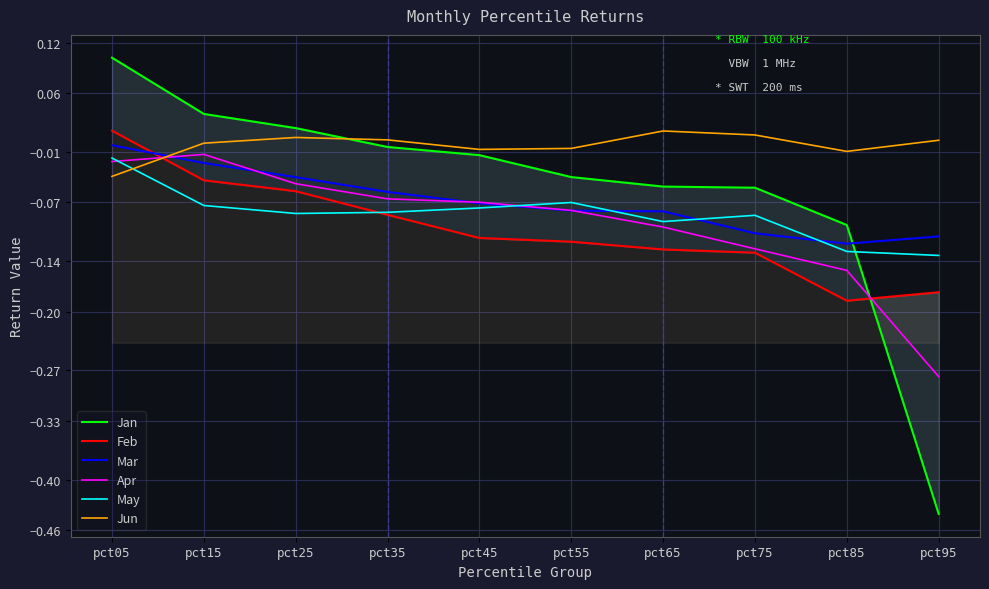

What is the greatest value displayed?

0.1